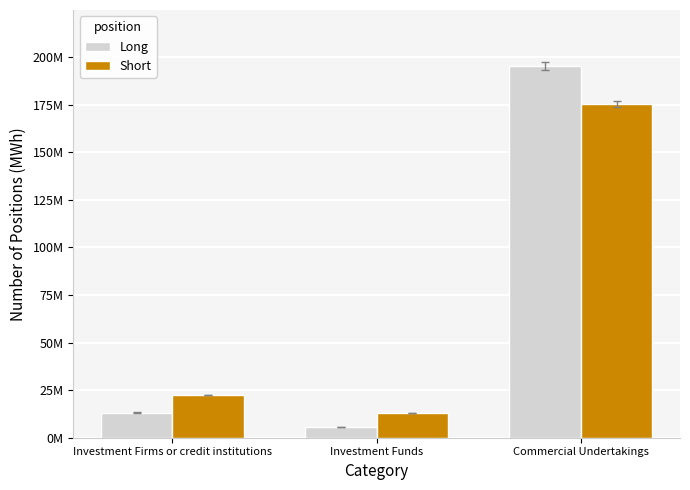

Which has a higher value, Commercial Undertakings or Investment Funds?

Commercial Undertakings